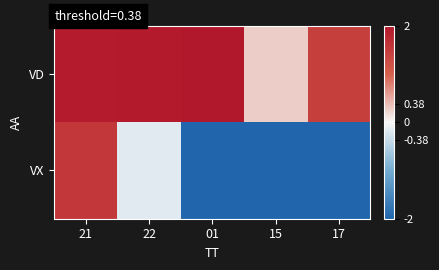

List the series in order of their peak value, lowest first.

VX, VD